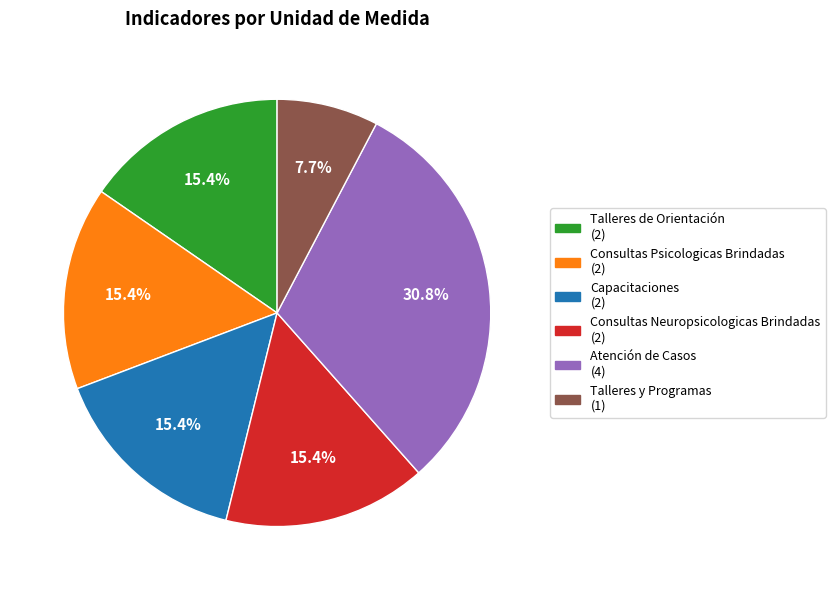

What percentage is the Consultas Psicologicas Brindadas slice, to the nearest percent?

15%